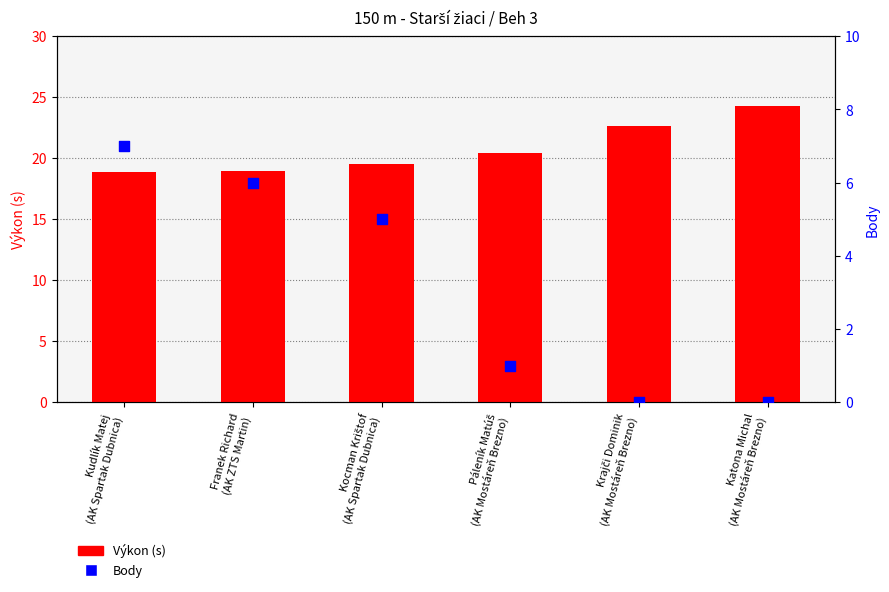

What are all the series names shown in the legend?

Výkon (s), Body